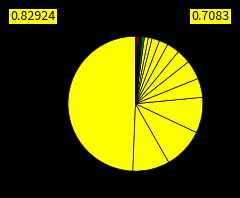

How many slices are in this pie chart?

18